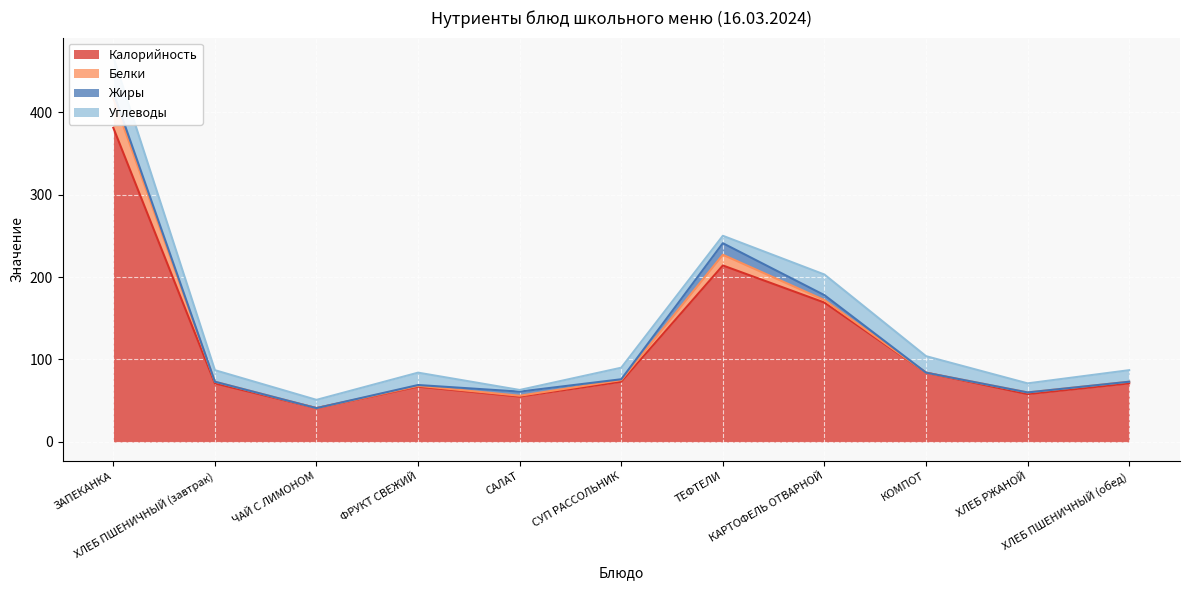

Reading left to right, transcribe all the data shown in this chart.

Калорийность: ЗАПЕКАНКА=381	ХЛЕБ ПШЕНИЧНЫЙ (завтрак)=71	ЧАЙ С ЛИМОНОМ=41	ФРУКТ СВЕЖИЙ=67	САЛАТ=55	СУП РАССОЛЬНИК=73	ТЕФТЕЛИ=214	КАРТОФЕЛЬ ОТВАРНОЙ=169	КОМПОТ=84	ХЛЕБ РЖАНОЙ=58	ХЛЕБ ПШЕНИЧНЫЙ (обед)=71
Белки: ЗАПЕКАНКА=36	ХЛЕБ ПШЕНИЧНЫЙ (завтрак)=2	ЧАЙ С ЛИМОНОМ=0	ФРУКТ СВЕЖИЙ=1	САЛАТ=1	СУП РАССОЛЬНИК=2	ТЕФТЕЛИ=13	КАРТОФЕЛЬ ОТВАРНОЙ=3	КОМПОТ=0	ХЛЕБ РЖАНОЙ=2	ХЛЕБ ПШЕНИЧНЫЙ (обед)=2
Жиры: ЗАПЕКАНКА=7	ХЛЕБ ПШЕНИЧНЫЙ (завтрак)=0	ЧАЙ С ЛИМОНОМ=0	ФРУКТ СВЕЖИЙ=1	САЛАТ=5	СУП РАССОЛЬНИК=1	ТЕФТЕЛИ=14	КАРТОФЕЛЬ ОТВАРНОЙ=6	КОМПОТ=0	ХЛЕБ РЖАНОЙ=0	ХЛЕБ ПШЕНИЧНЫЙ (обед)=0
Углеводы: ЗАПЕКАНКА=43	ХЛЕБ ПШЕНИЧНЫЙ (завтрак)=14	ЧАЙ С ЛИМОНОМ=10	ФРУКТ СВЕЖИЙ=15	САЛАТ=2	СУП РАССОЛЬНИК=14	ТЕФТЕЛИ=9	КАРТОФЕЛЬ ОТВАРНОЙ=25	КОМПОТ=20	ХЛЕБ РЖАНОЙ=11	ХЛЕБ ПШЕНИЧНЫЙ (обед)=14